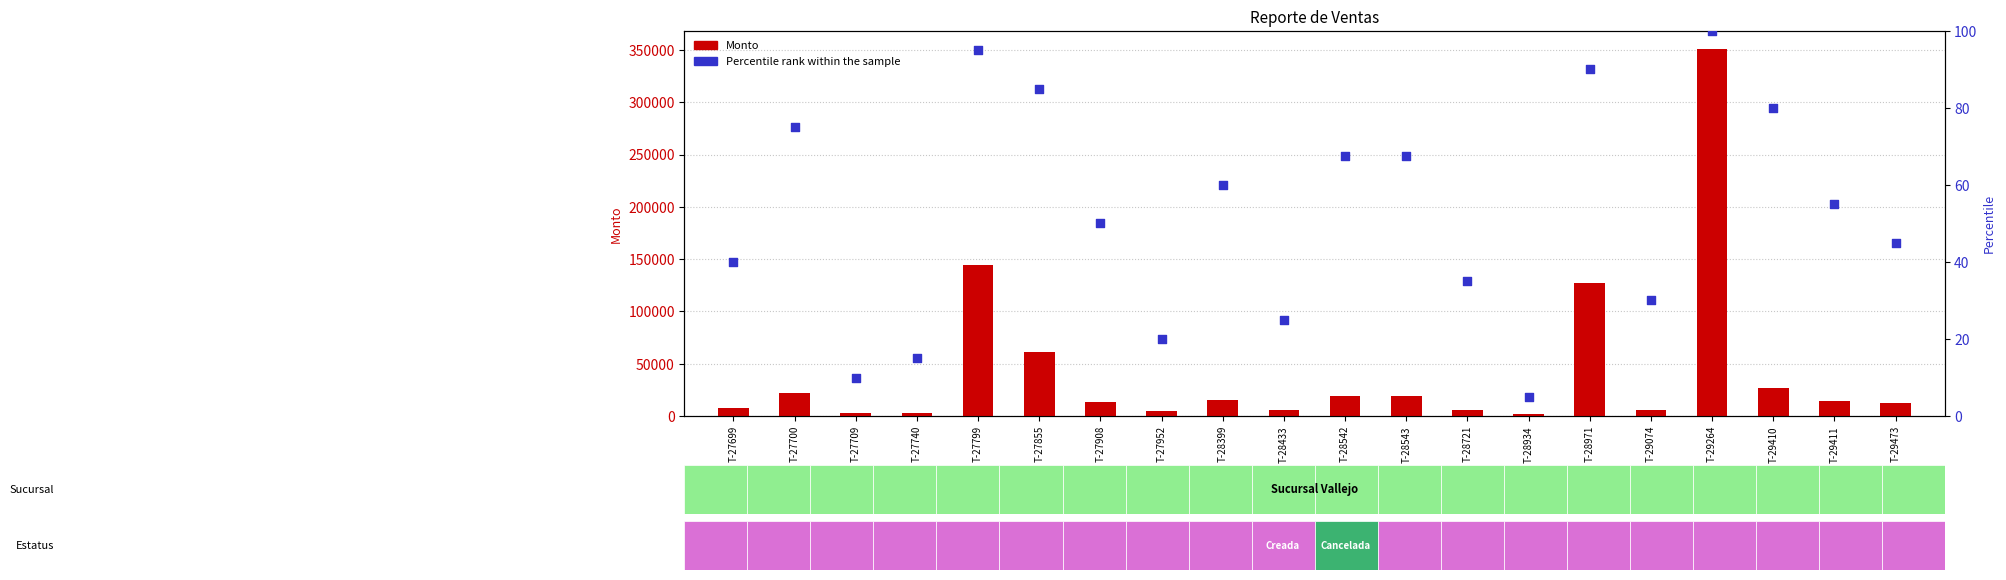

What are all the series names shown in the legend?

Monto, Percentile rank within the sample